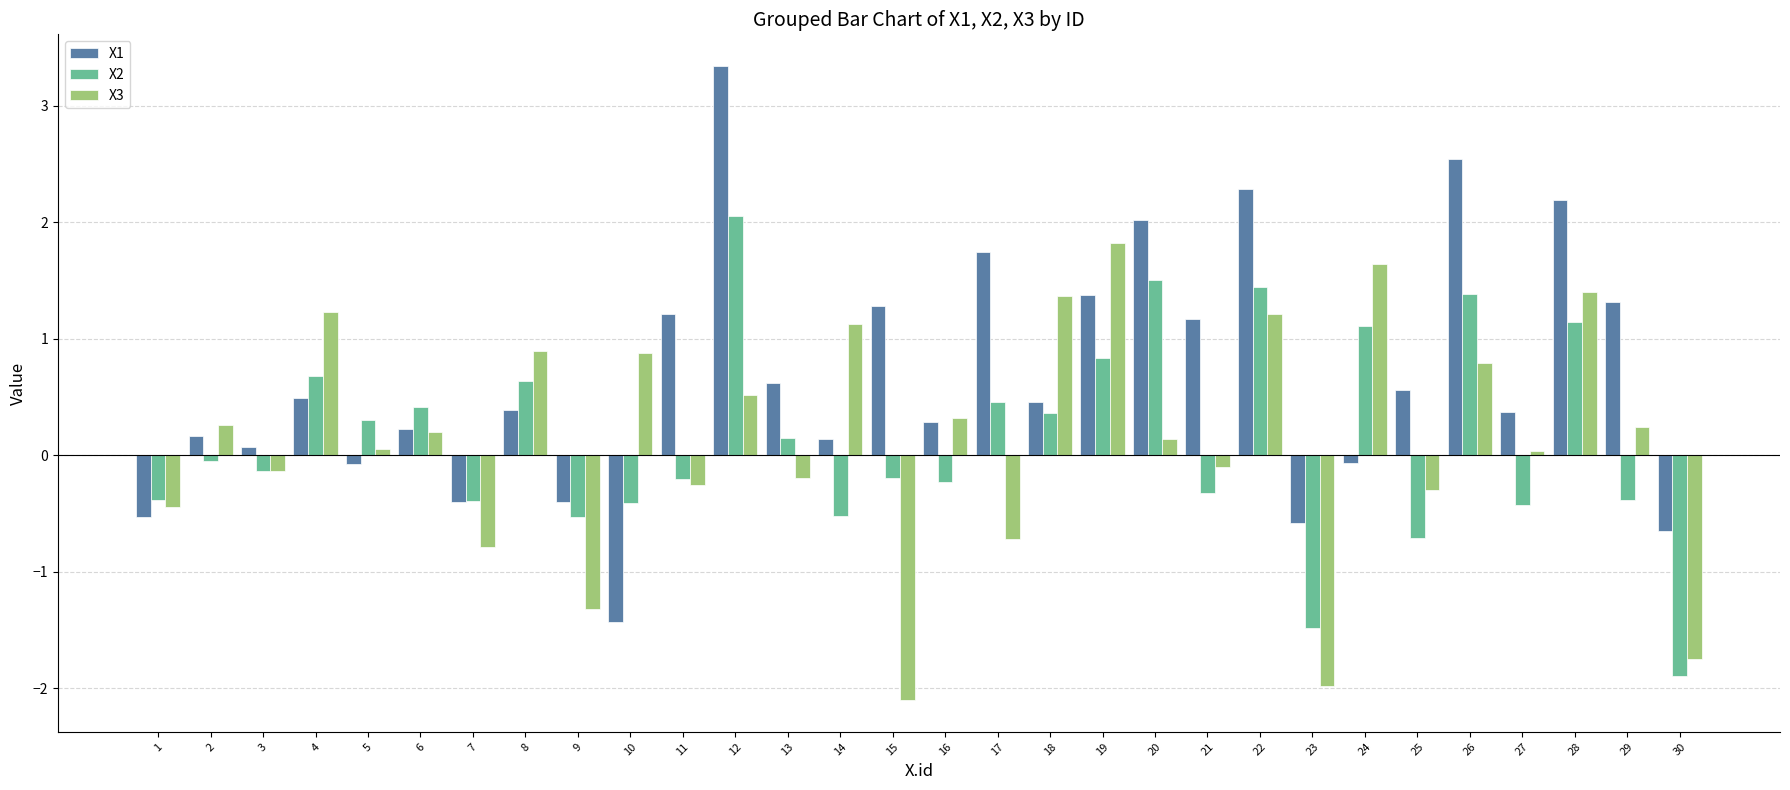

Is it true that X2 equals -1.5 at 23?

True